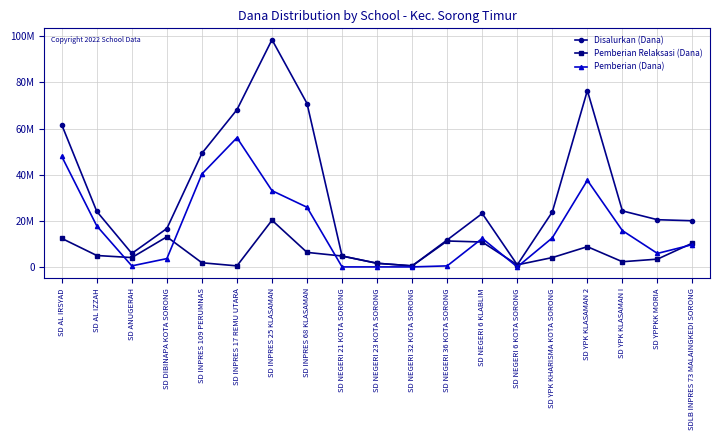

Does the chart display data point markers on the line(s)?

Yes